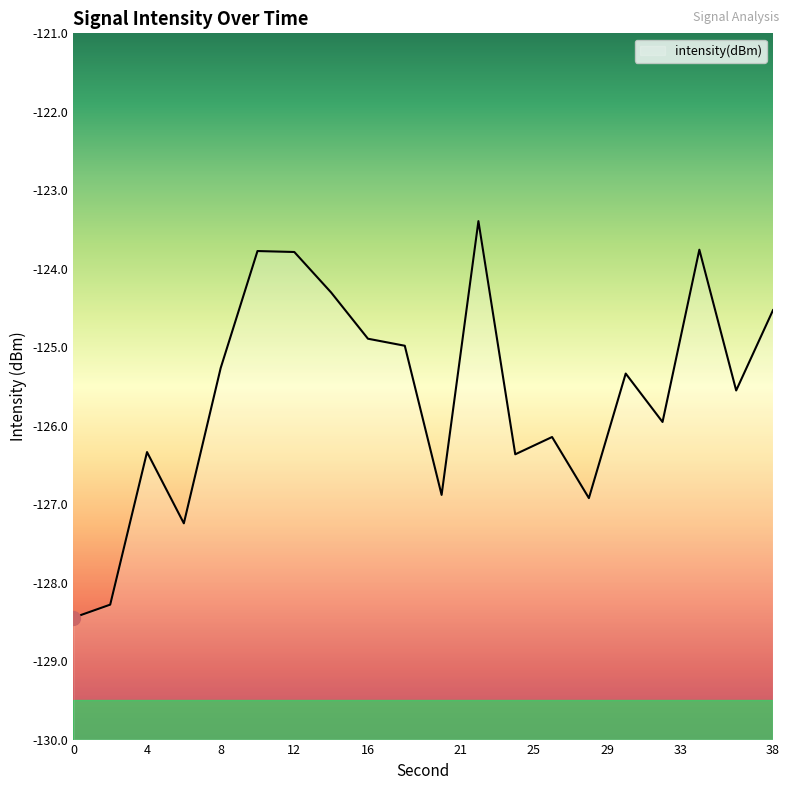

What is the value of the 14th point from the left?

-126.1